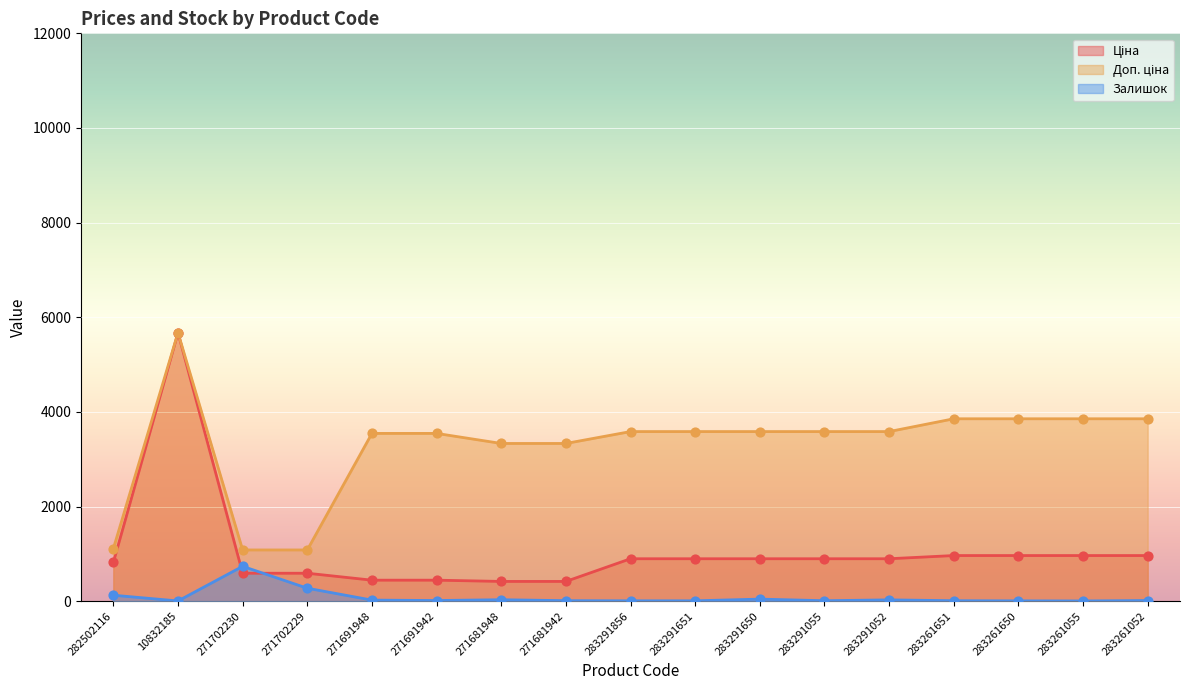

At how many categories does at least one series exceed 1474?

14